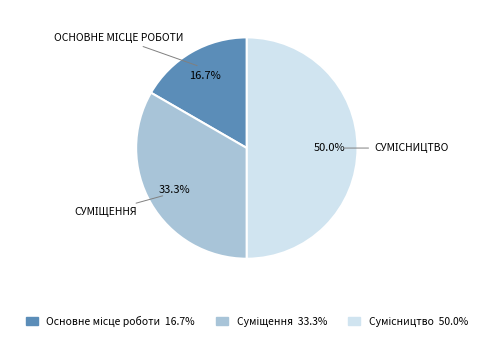

To the nearest percent, what percentage of the pie is Основне місце роботи?

17%